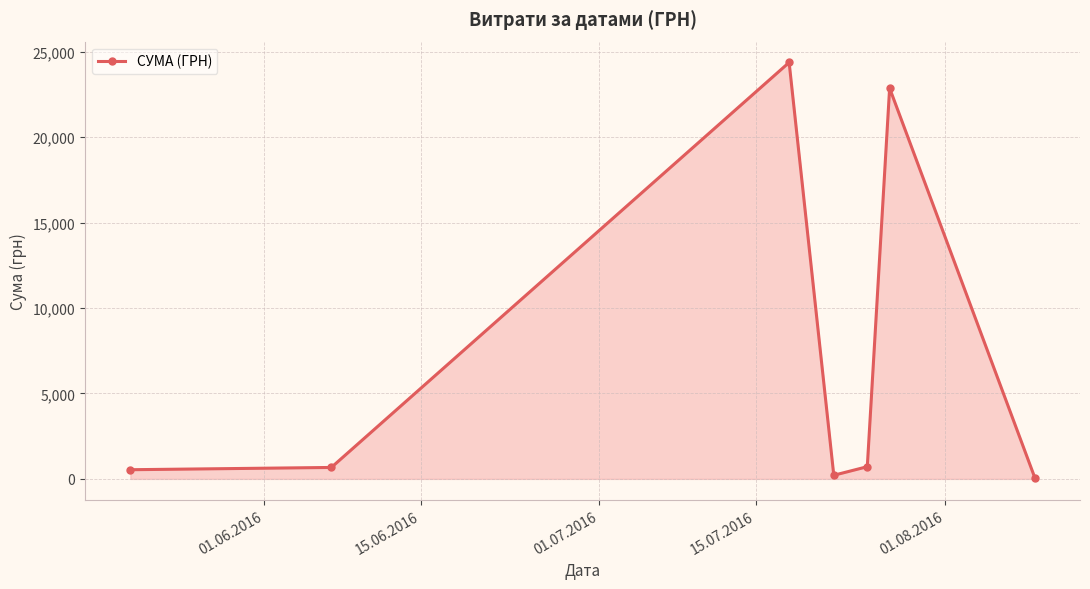

How many categories are shown in the chart?

7